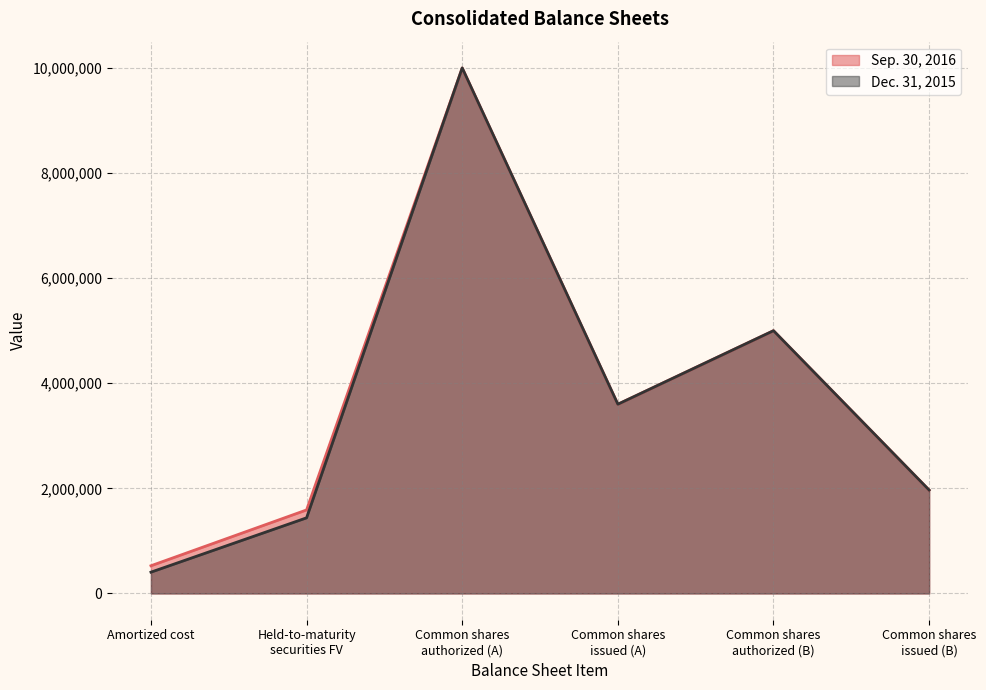

Reading left to right, list all the values displayed in this chart.

Sep. 30, 2016: 526762	1589183	10000000	3600729	5000000	1967180
Dec. 31, 2015: 404977	1438960	10000000	3600729	5000000	1967180